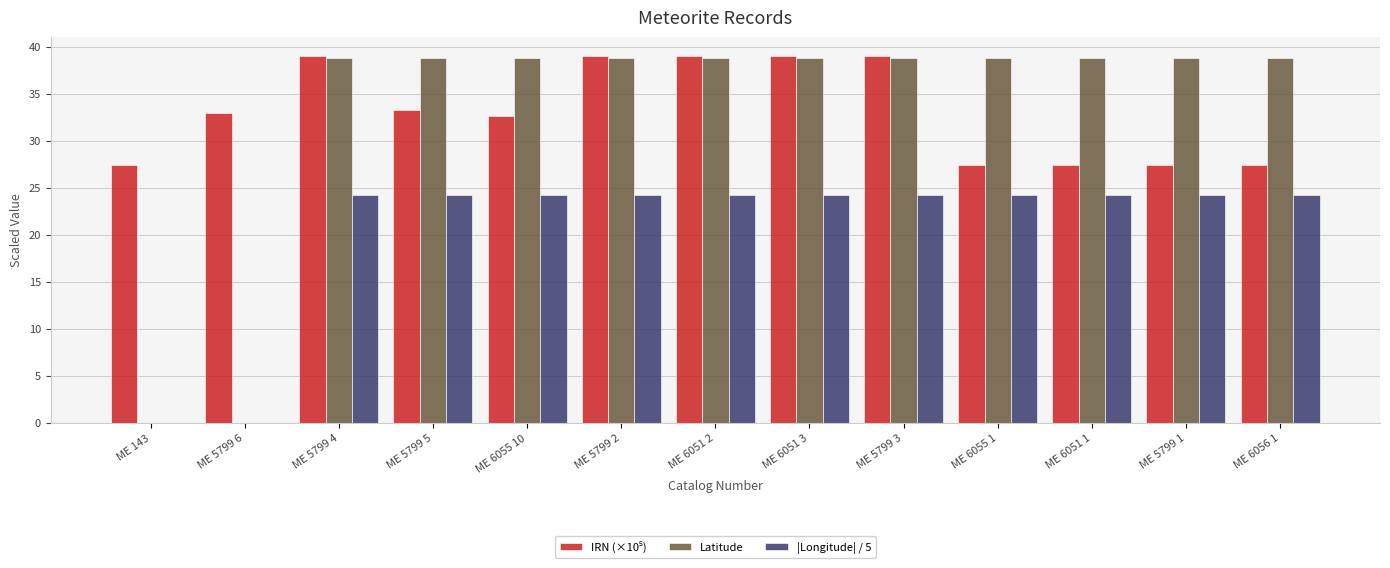

What is the maximum value shown in the chart?

39.0